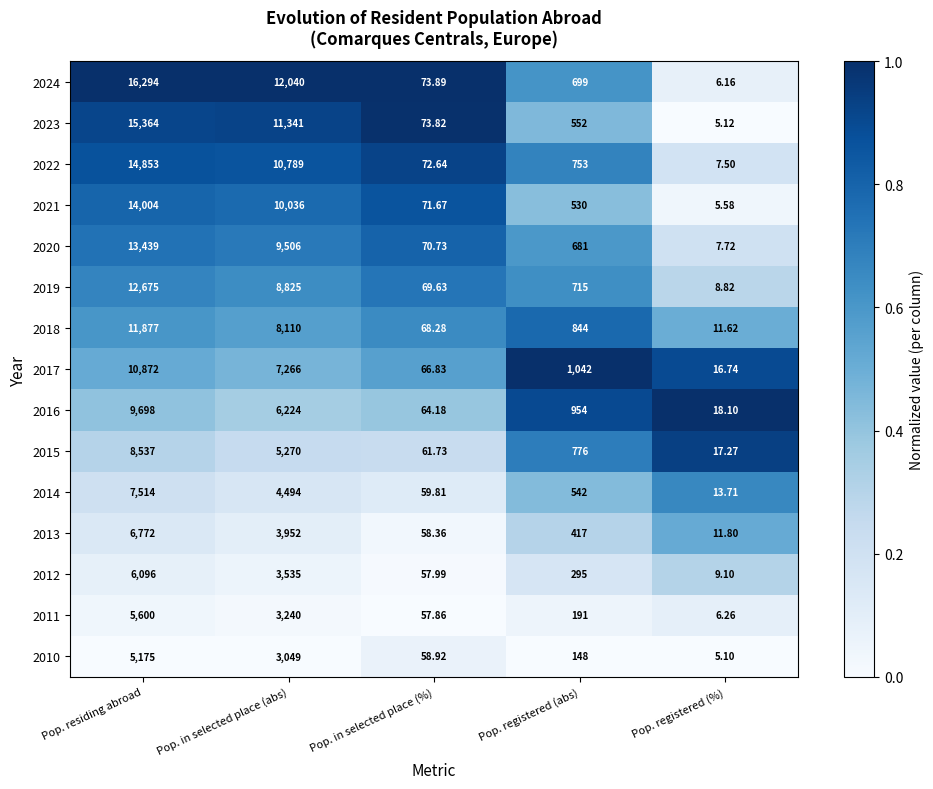

Which series has the largest range (max minus min)?

2024